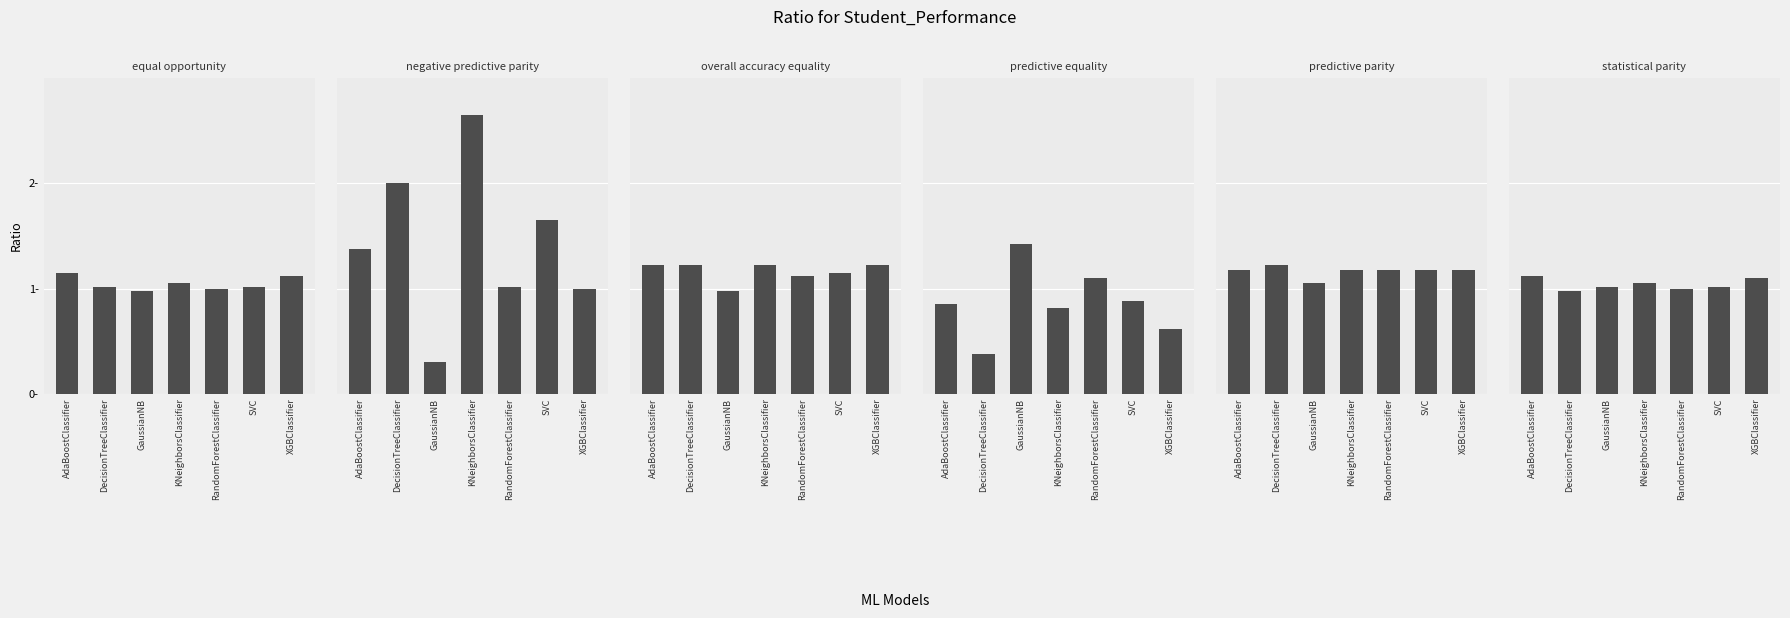

Read the statistical parity value at GaussianNB.

1.0